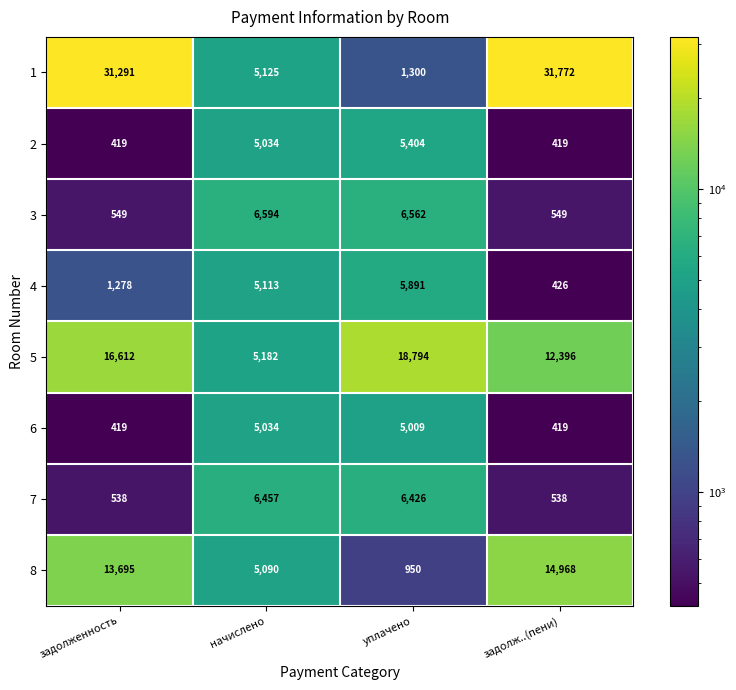

What is the spread (max minus min) of values at начислено?

1560